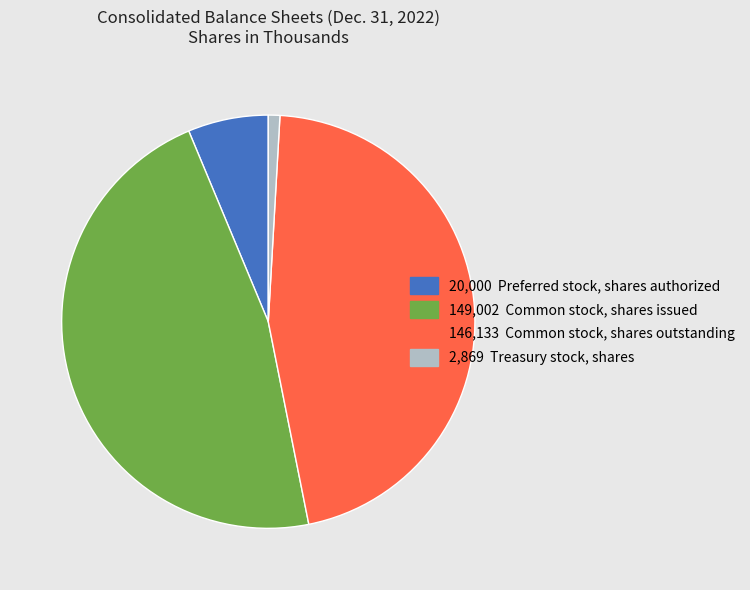

Does any single category account for the majority?

No